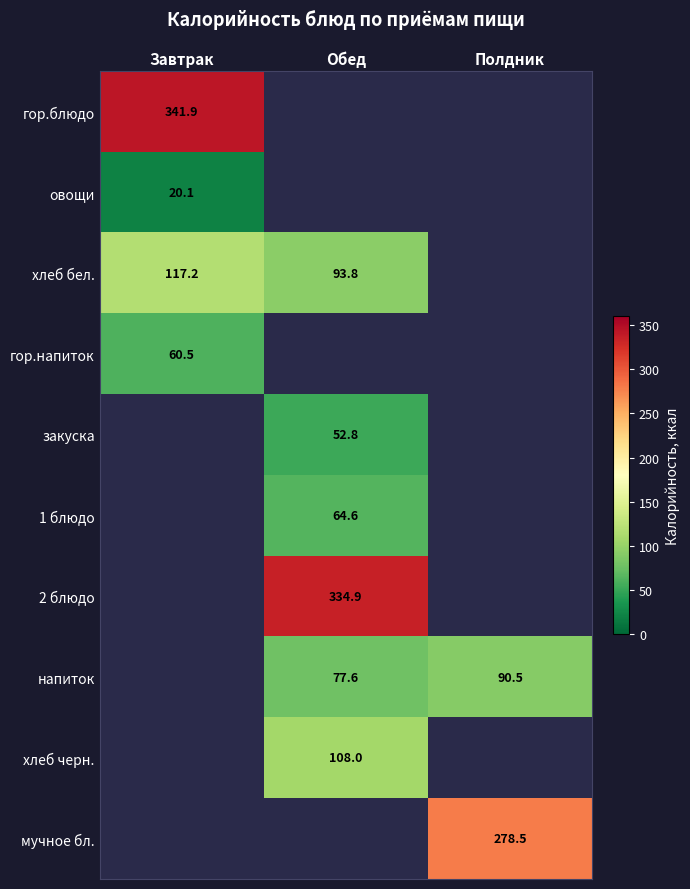

What is the smallest value displayed?

20.1